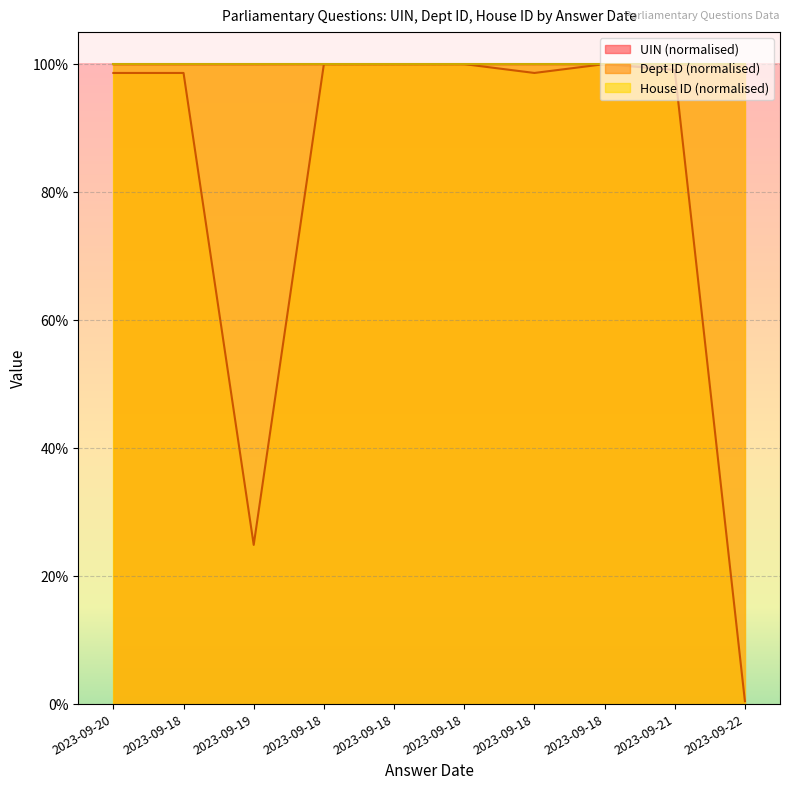

The value of Dept ID at 2023-09-21 is 173.8. True or false?

False